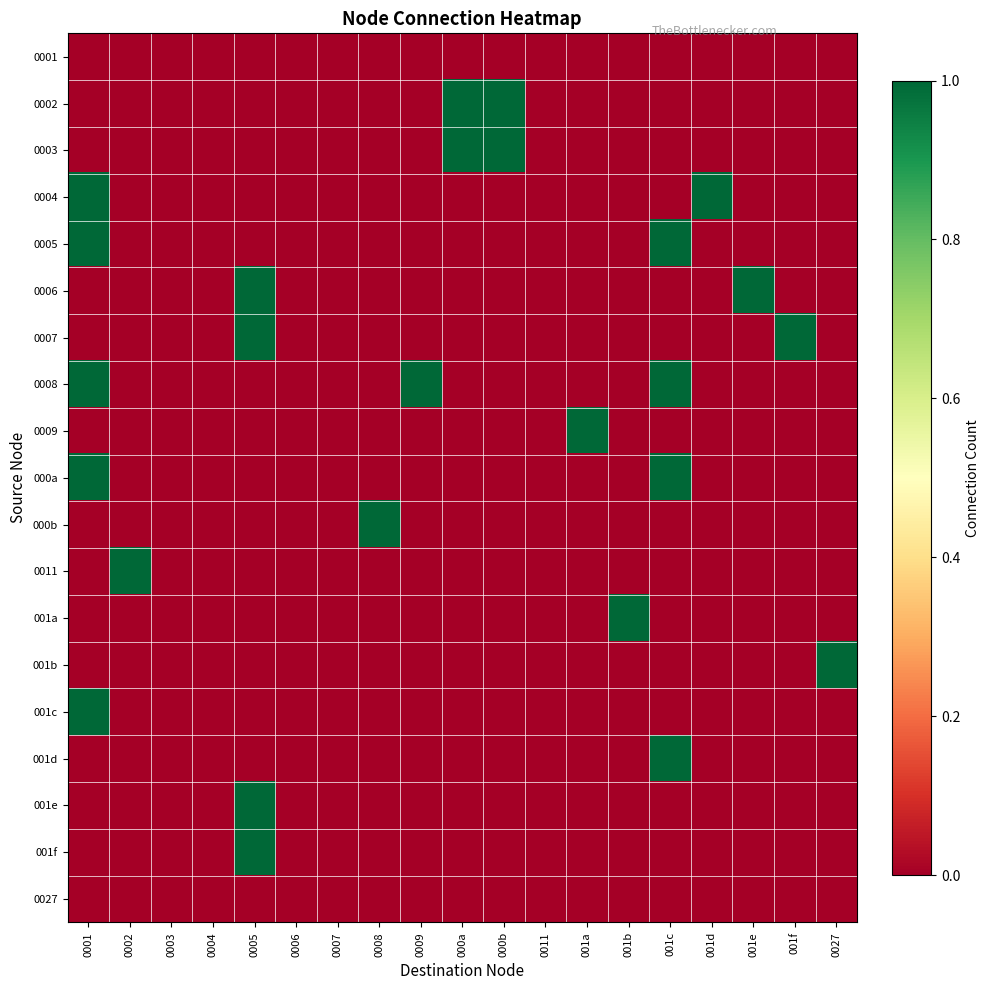

Rank the series by their maximum value, from lowest to highest.

0001, 0027, 0002, 0003, 0004, 0005, 0006, 0007, 0008, 0009, 000a, 000b, 0011, 001a, 001b, 001c, 001d, 001e, 001f